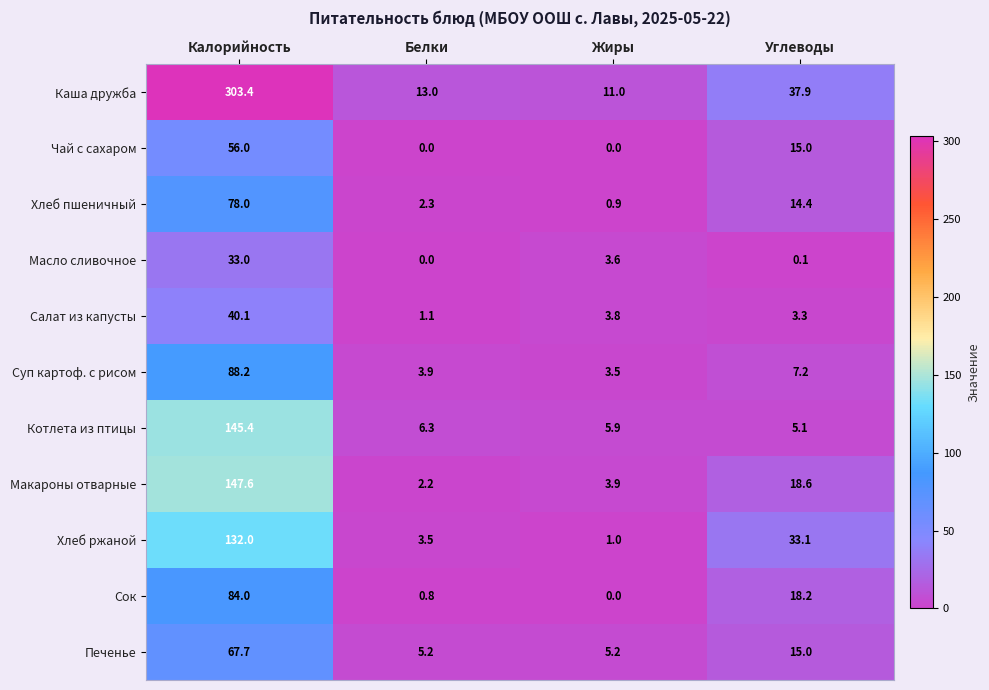

Rank the series by their maximum value, from highest to lowest.

Каша дружба, Макароны отварные, Котлета из птицы, Хлеб ржаной, Суп картоф. с рисом, Сок, Хлеб пшеничный, Печенье, Чай с сахаром, Салат из капусты, Масло сливочное